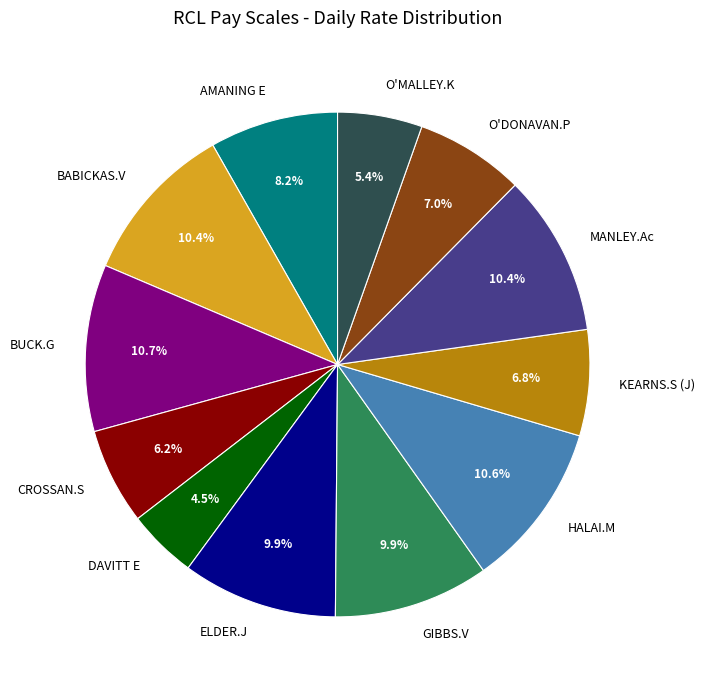

To the nearest percent, what is the average slice percentage?

8%